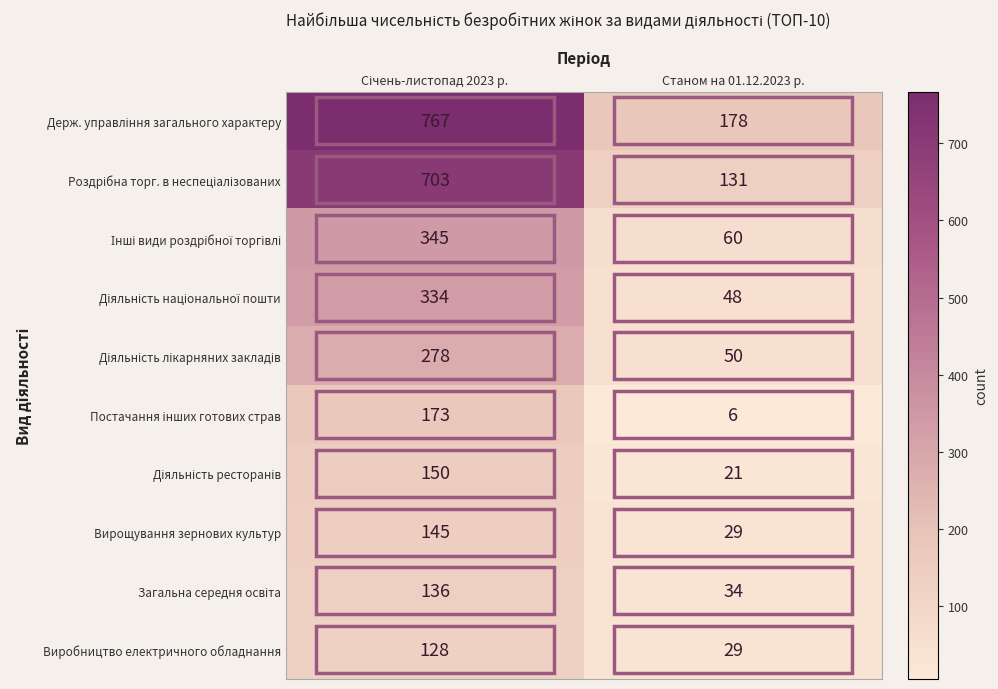

Which label corresponds to the smallest value in the chart?

Станом на 01.12.2023 р.